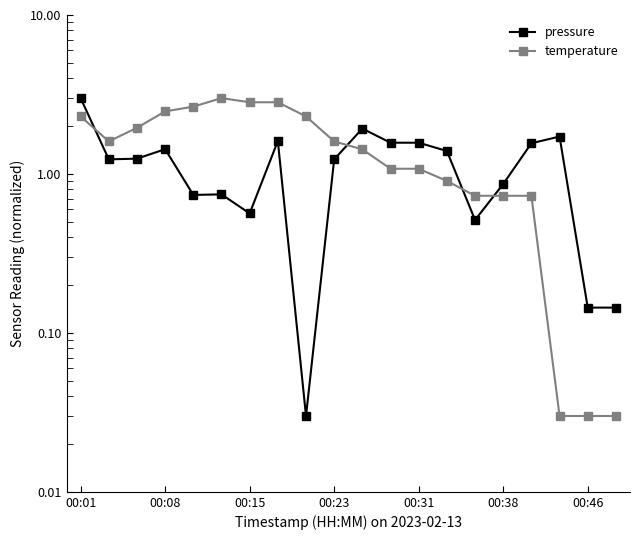

Count the number of categories in the chart.

20